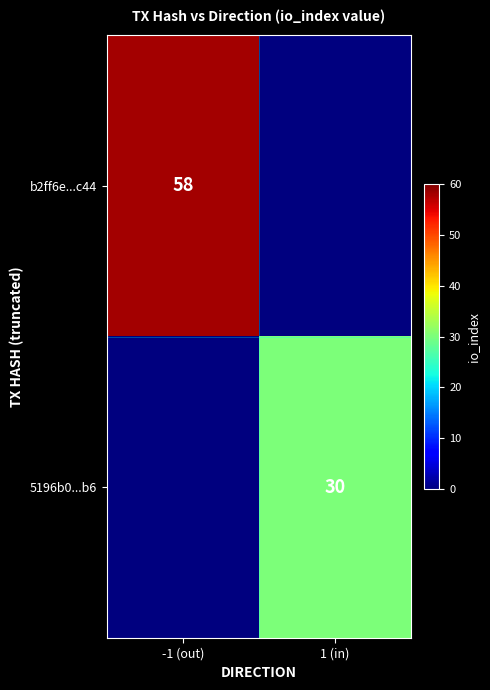

Is it true that b2ff6e...c44 equals 58 at -1 (out)?

True